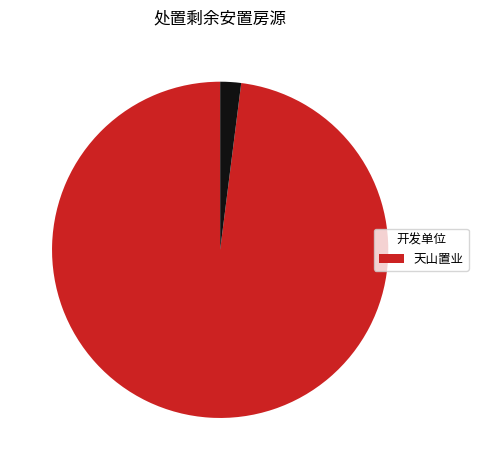

Is there any slice that represents more than half of the pie?

Yes